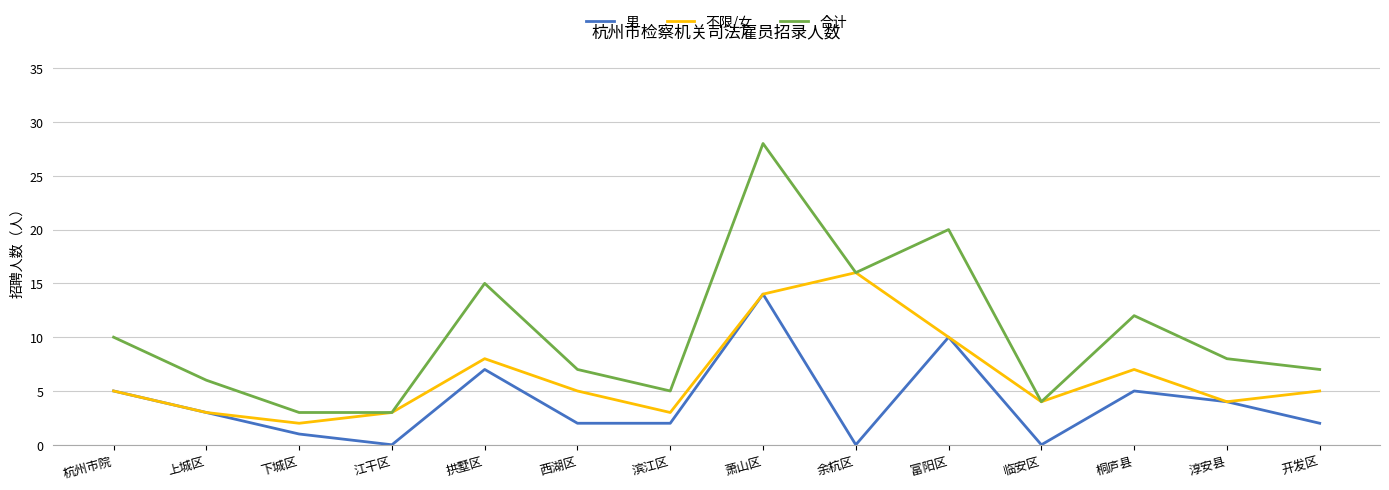

What position from the right is 江干区?

11